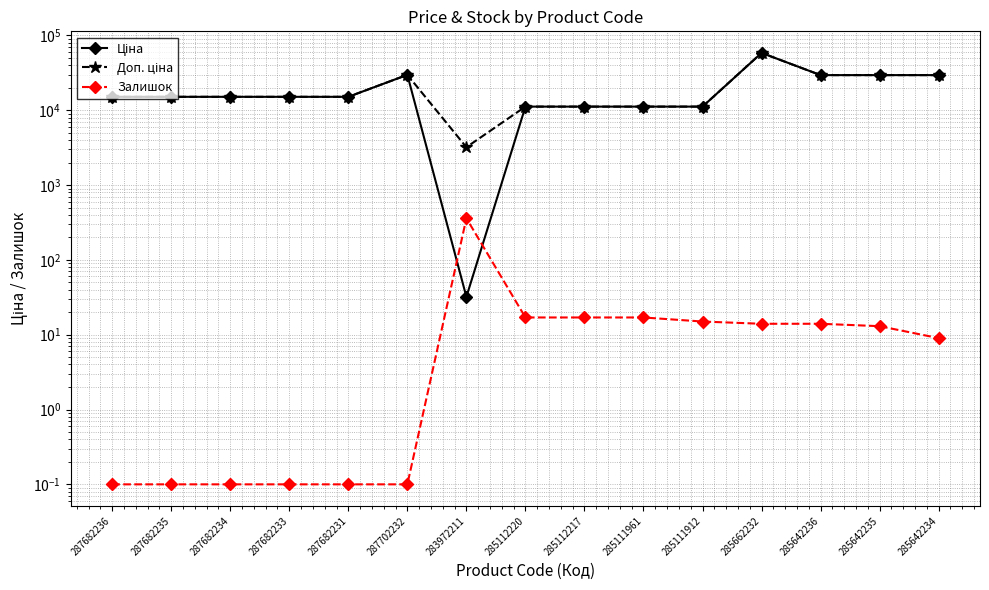

The value of Ціна at 285642236 is 29491.5. True or false?

True